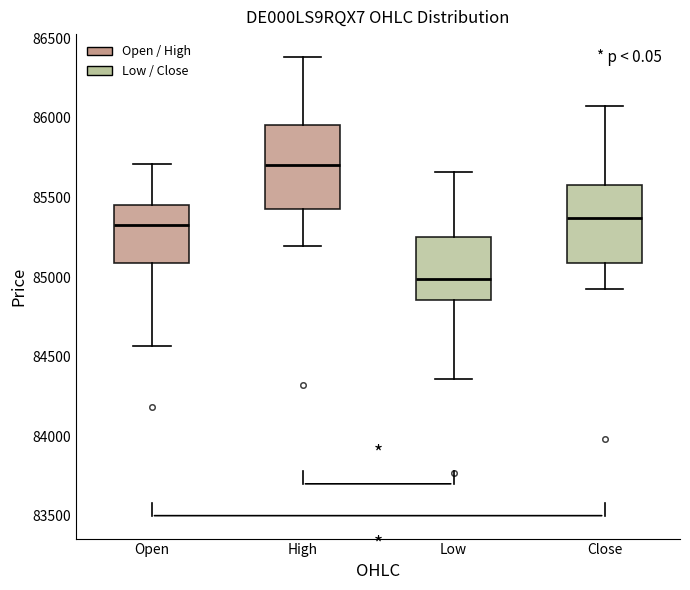

Reading left to right, transcribe this box plot: for each box, give where its median line is, the range the box spans, and where its two whiskers end, as read against the y-axis. The values are not printed on the chart, so give them approximately, as read against the axis.

Open: median 85350, box 85100 to 85450, whiskers 84550 to 85700
High: median 85700, box 85450 to 85950, whiskers 85200 to 86400
Low: median 85000, box 84850 to 85250, whiskers 84350 to 85650
Close: median 85350, box 85100 to 85600, whiskers 84900 to 86100